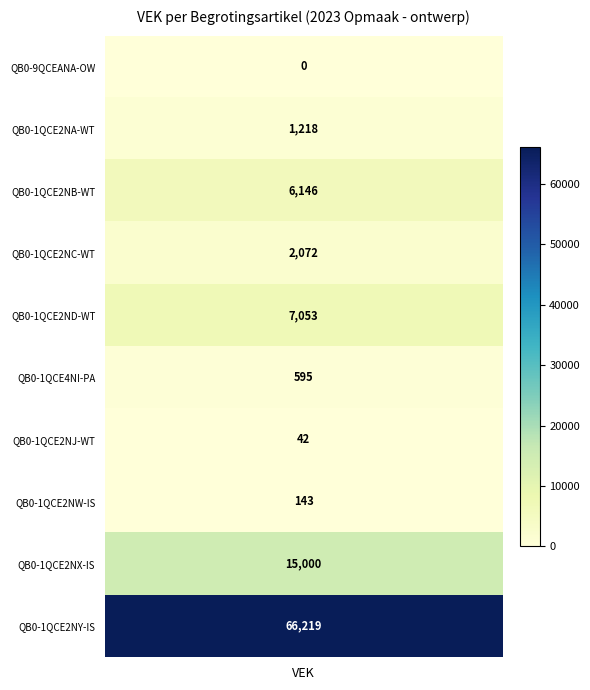

Reading right to left, extract all data points from this chart.

66219	15000	143	42	595	7053	2072	6146	1218	0